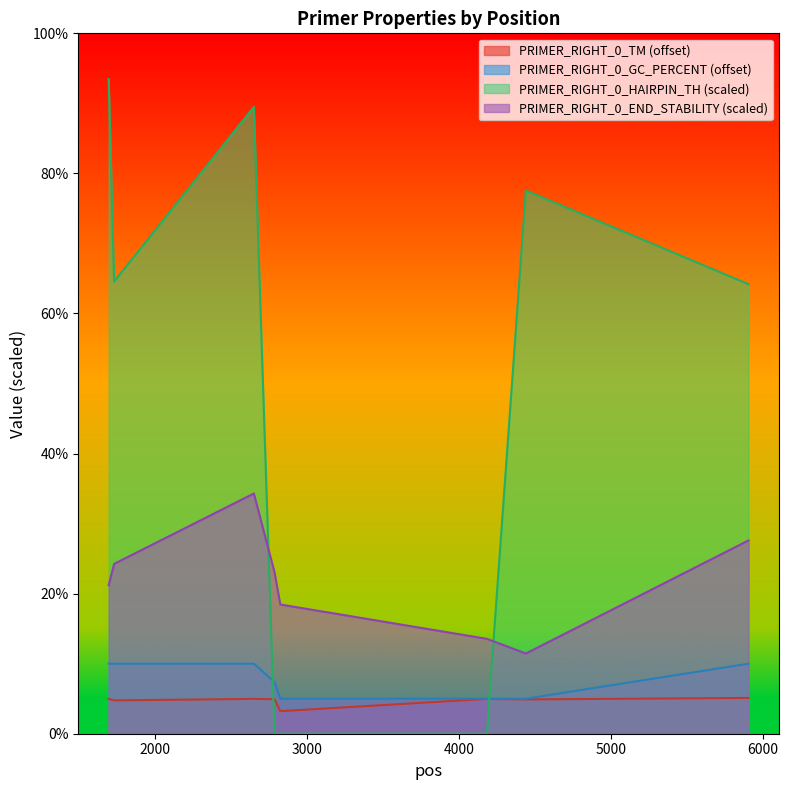

True or false: PRIMER_RIGHT_0_GC_PERCENT and PRIMER_RIGHT_0_TM intersect in this chart.

False